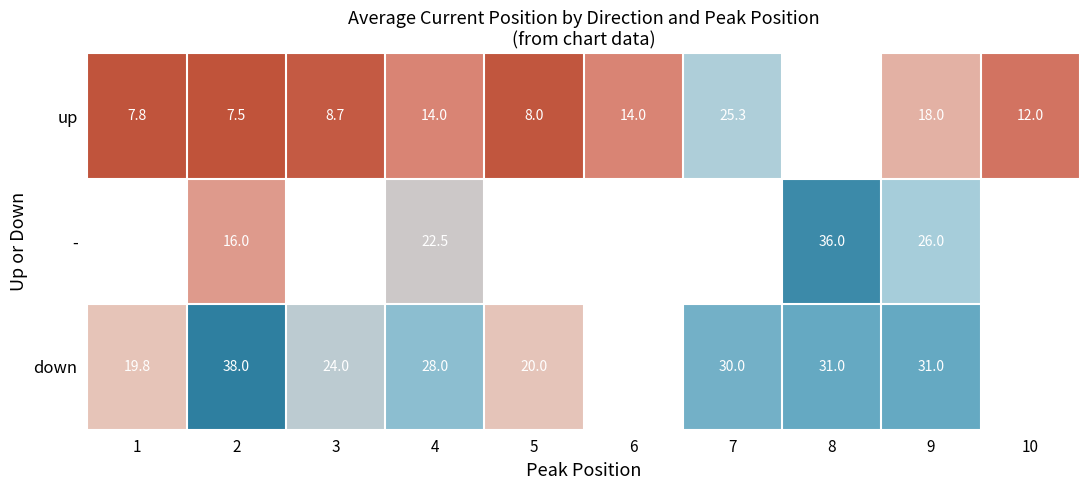

Is the value of down at 8 greater than the value of - at 8?

No